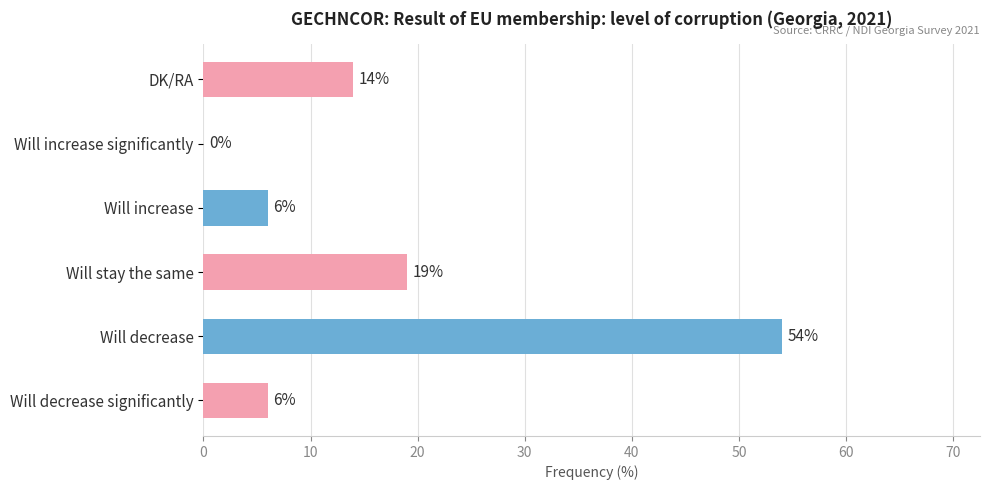

How many positive values are there?

5